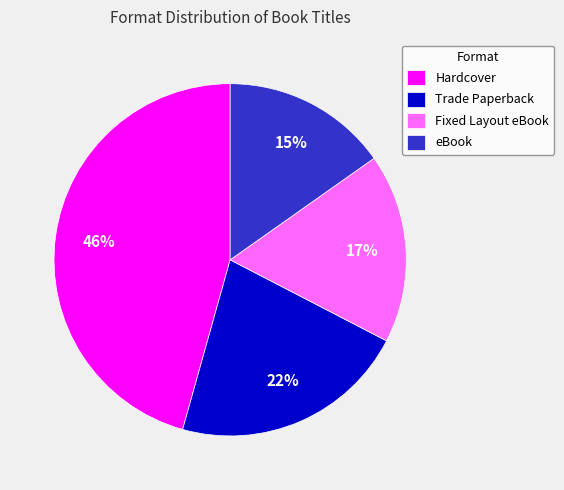

The Fixed Layout eBook slice represents 31% of the pie. True or false?

False